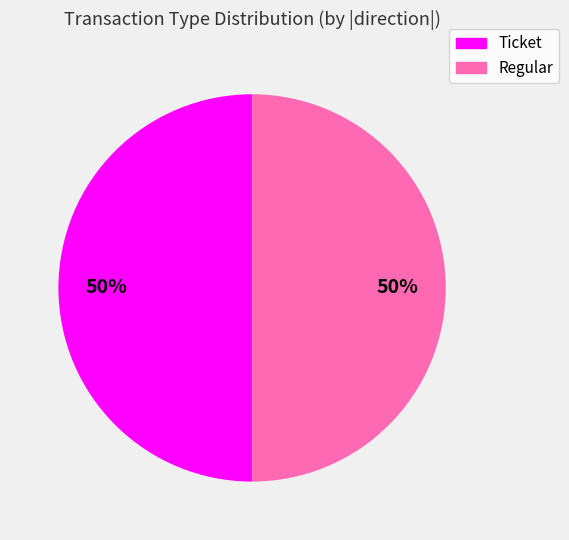

Is it true that Ticket is 41% of the pie?

False